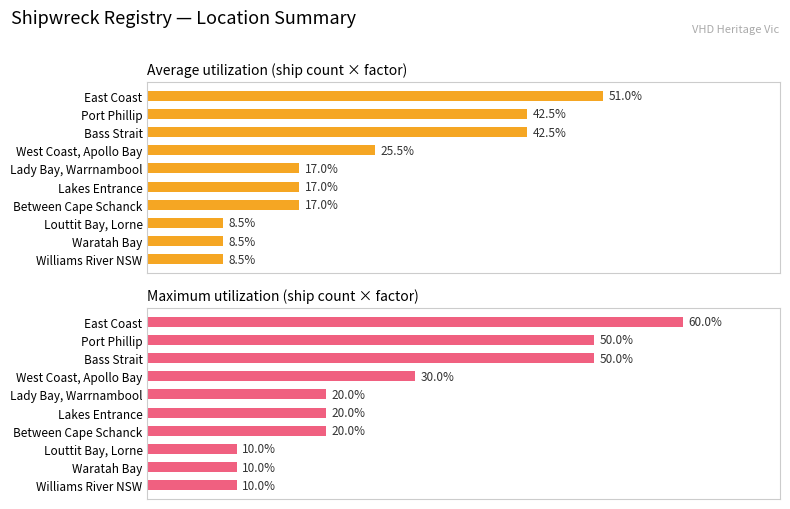

Are the bars horizontal?

Yes